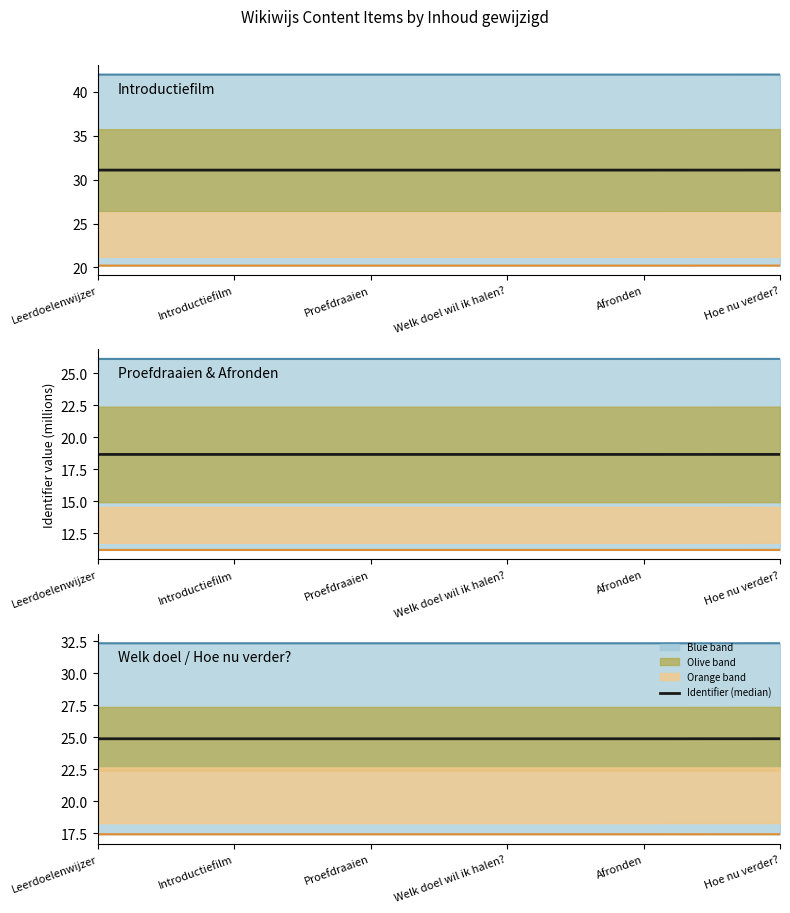

What is the highest value of the Identifier (median) series?

24.9